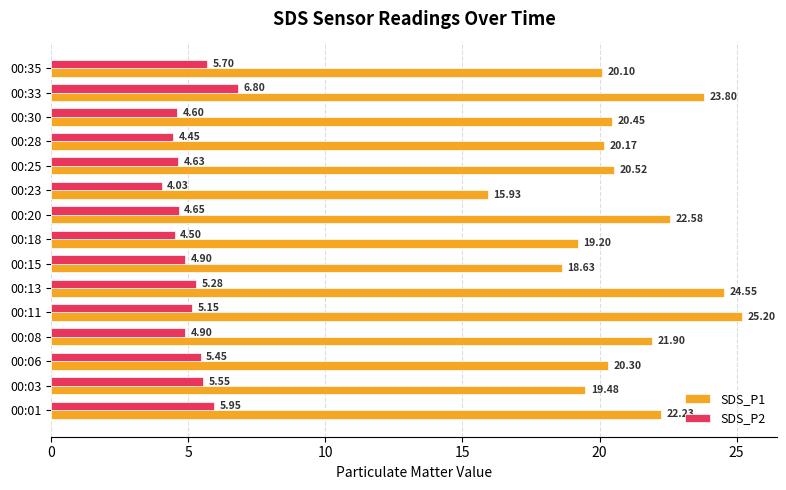

What is the total value across all series at 00:20?

27.2